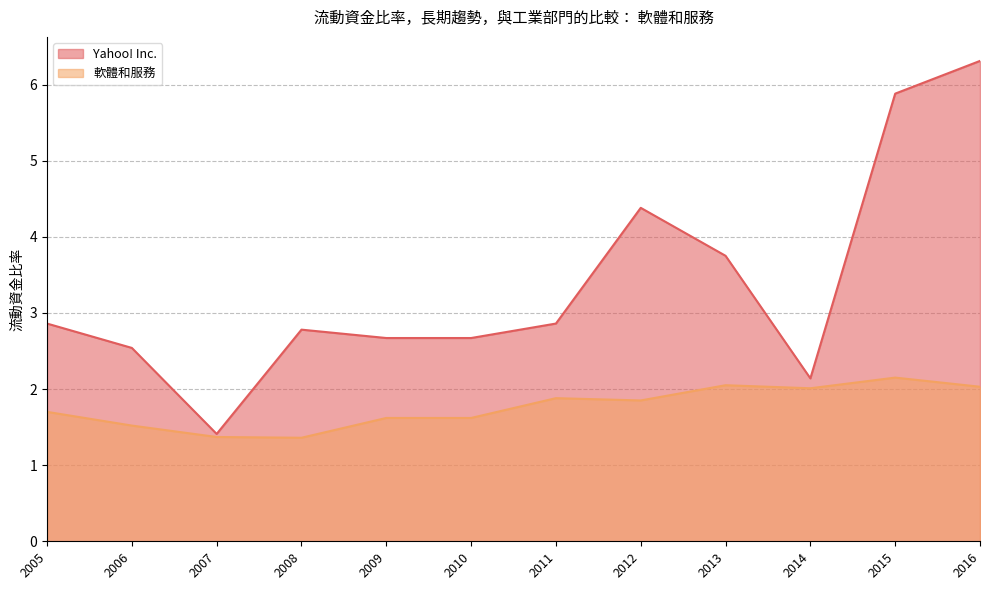

True or false: Yahoo! Inc. and 軟體和服務 cross at least once.

False